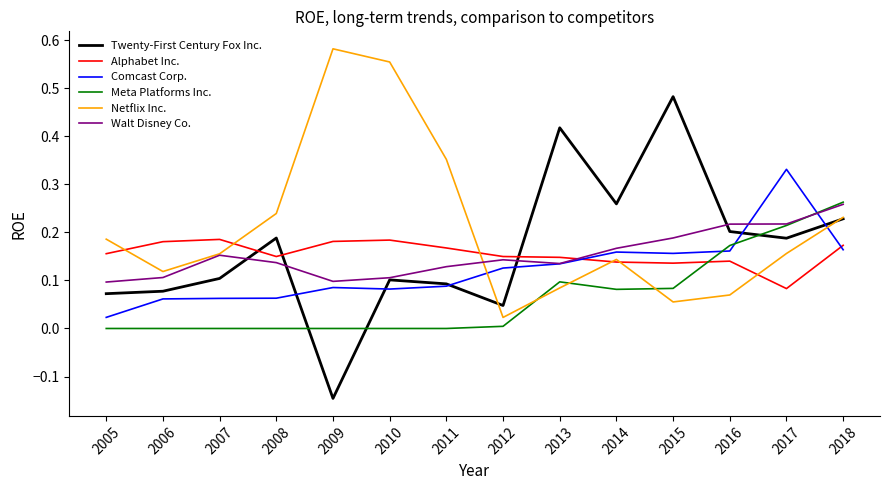

The Netflix Inc. series shows 0.1 at 2010. True or false?

False